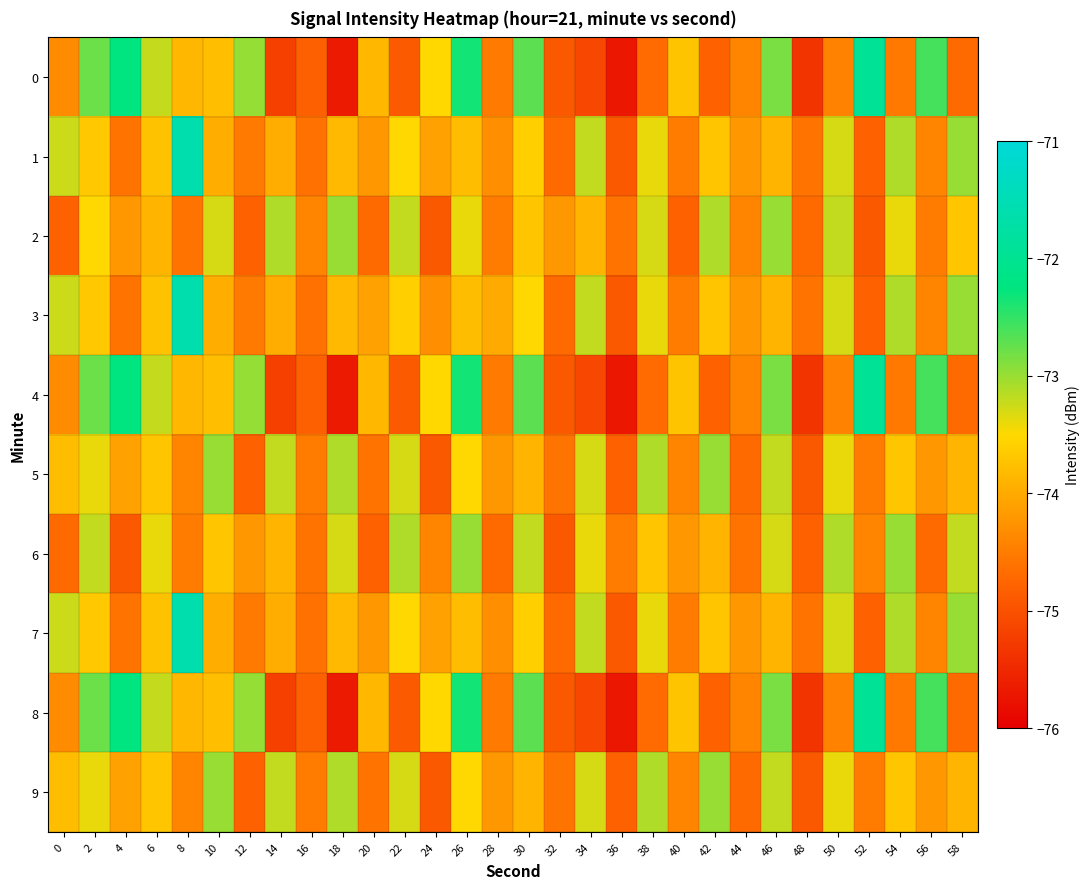

How many data points does each series have?

30